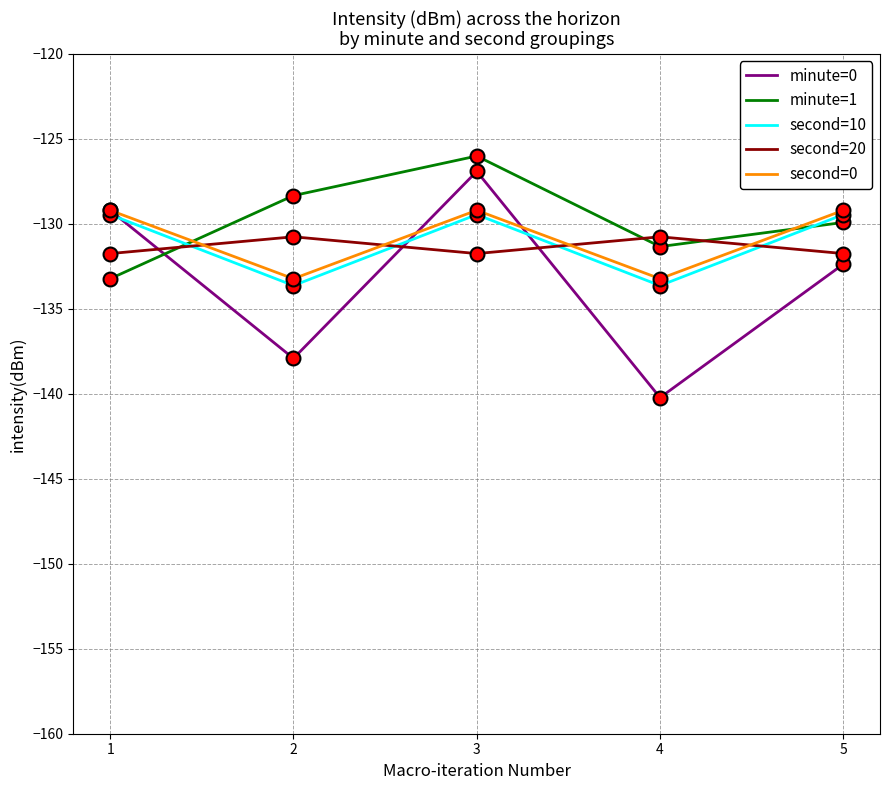

What is the difference between the highest and lowest values at 3?

5.7